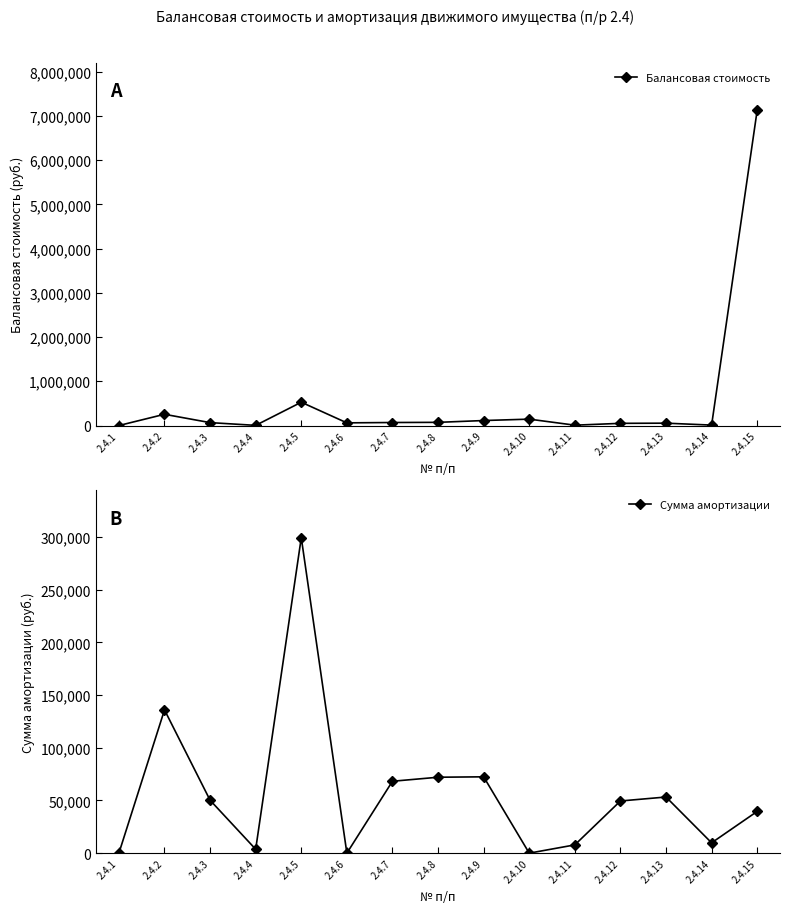

Reading right to left, list all the values displayed in this chart.

Балансовая стоимость: 2.4.15=7130832.7	2.4.14=9800.0	2.4.13=53268.2	2.4.12=49500.0	2.4.11=7850.0	2.4.10=144500.0	2.4.9=112880.7	2.4.8=72033.9	2.4.7=68220.3	2.4.6=60507.6	2.4.5=526779.4	2.4.4=3700.0	2.4.3=65867.8	2.4.2=254148.1	2.4.1=0.0
Сумма амортизации: 2.4.15=39615.7	2.4.14=9800.0	2.4.13=53268.2	2.4.12=49500.0	2.4.11=7850.0	2.4.10=0.0	2.4.9=72431.6	2.4.8=72033.9	2.4.7=68220.3	2.4.6=0.0	2.4.5=299306.2	2.4.4=3700.0	2.4.3=50213.6	2.4.2=135935.2	2.4.1=0.0